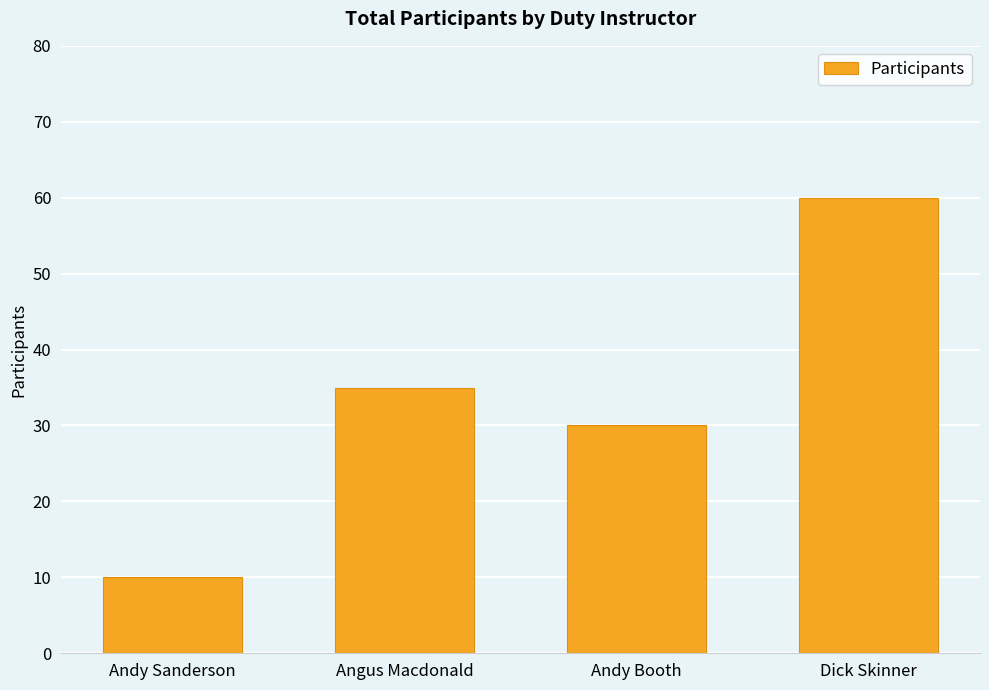

What is the value of the 4th bar from the left?

60